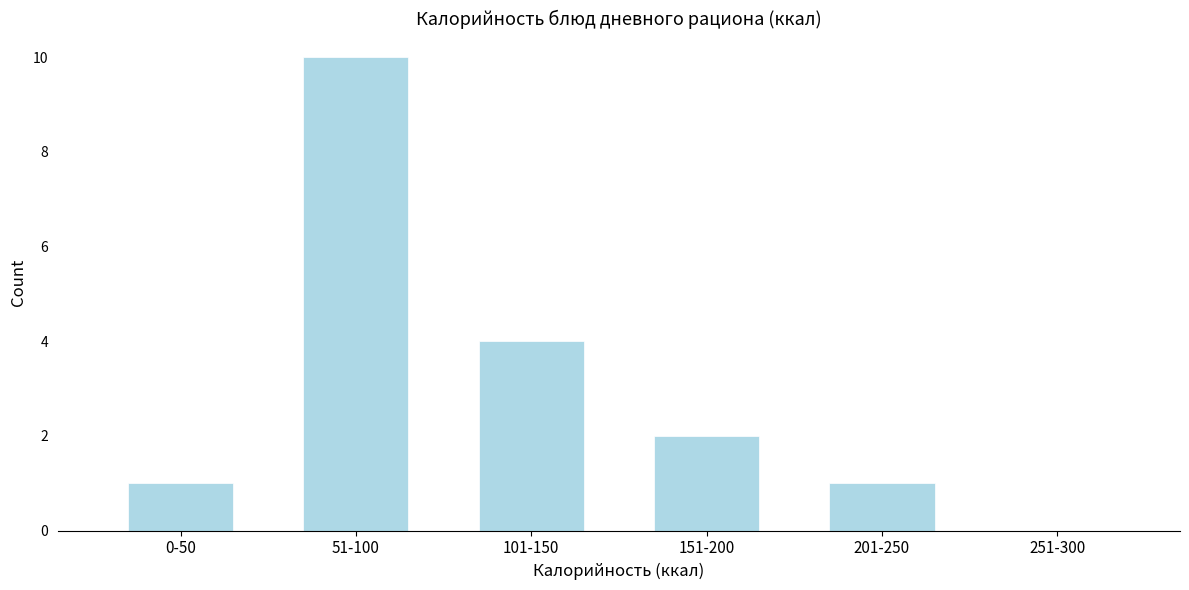

Reading right to left, extract all data points from this chart.

251-300=0	201-250=1	151-200=2	101-150=4	51-100=10	0-50=1